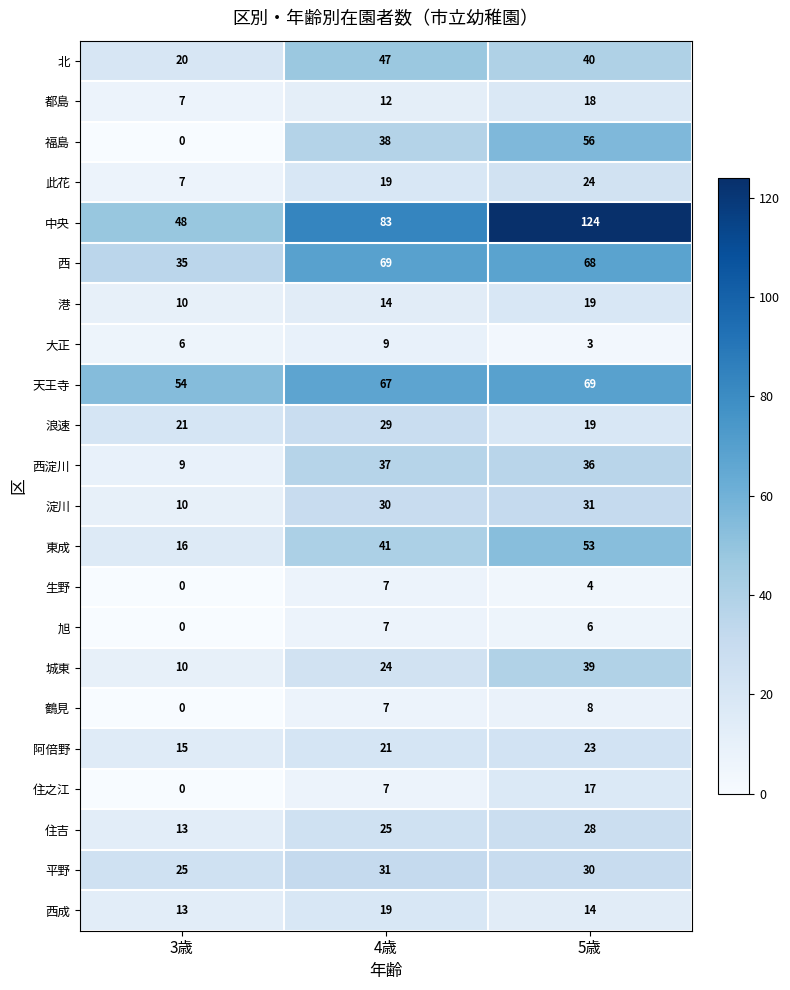

Is it true that 西 equals 69 at 4歳?

True